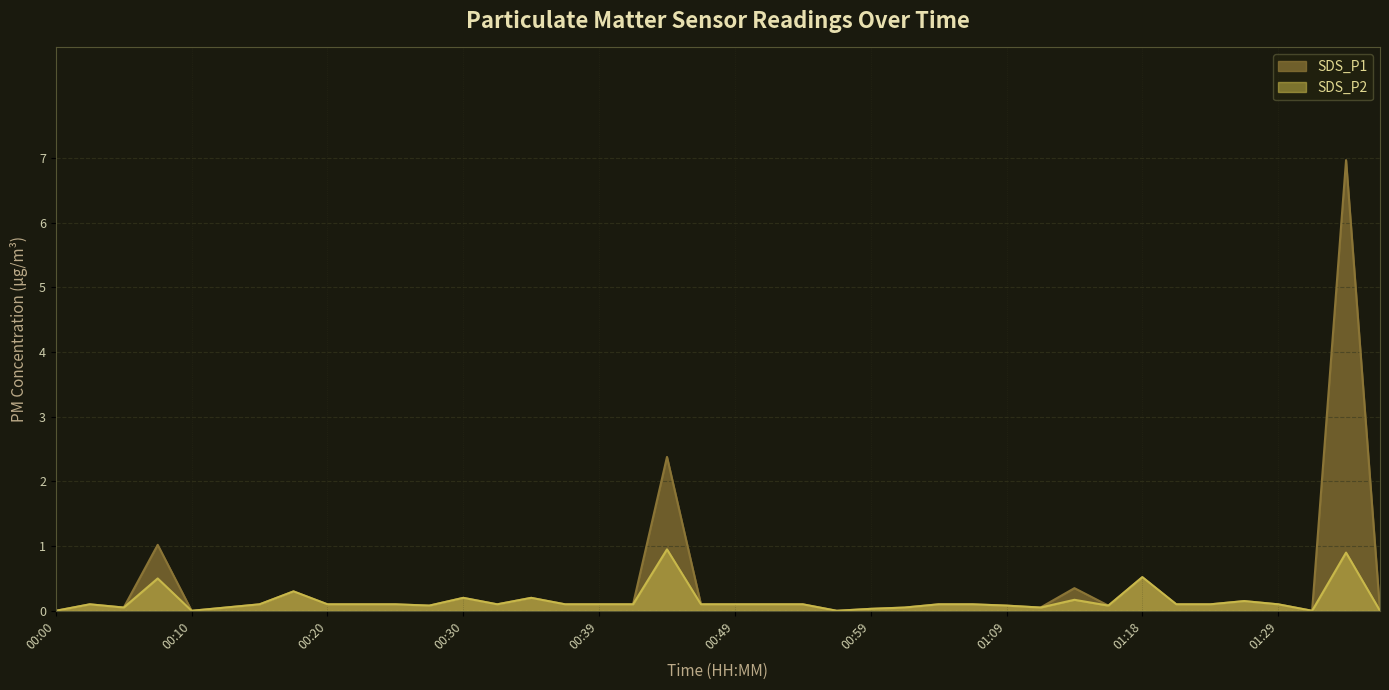

What value does the SDS_P1 series have at 01:01?

0.1